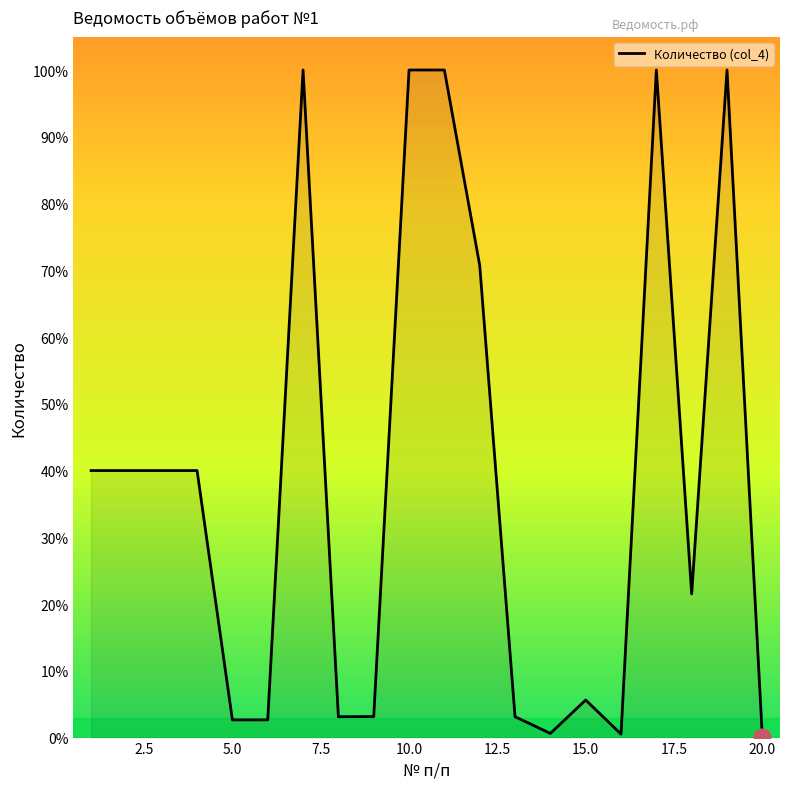

What is the difference between the maximum and minimum values?

99.9